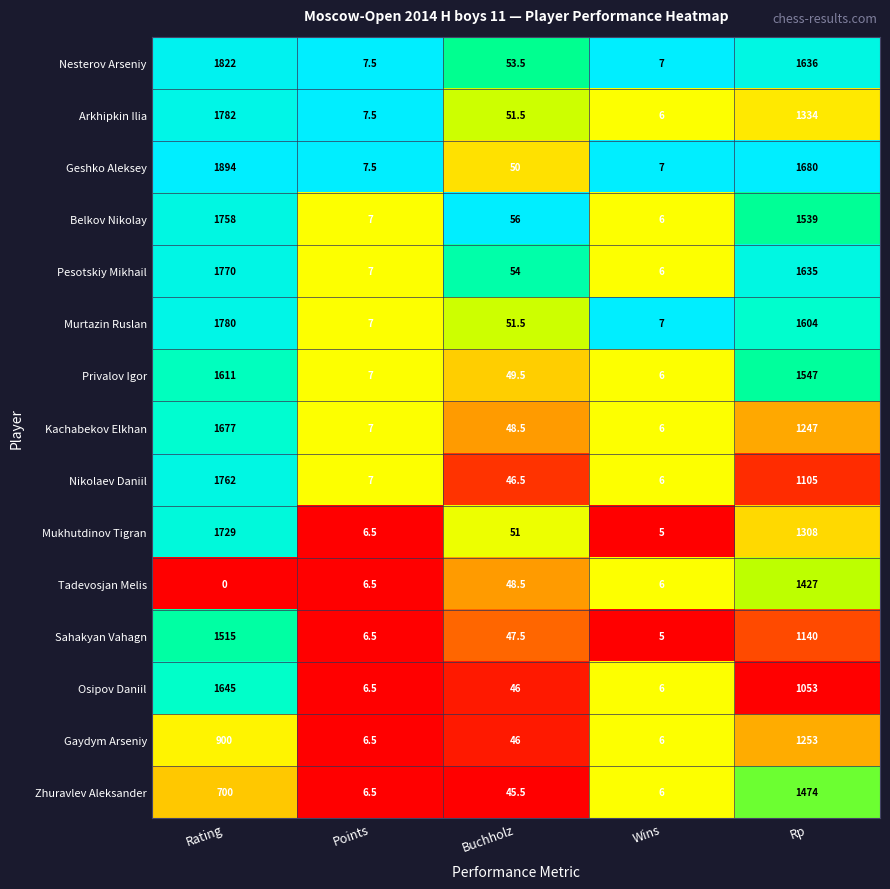

Which series changed the most between Points and Buchholz?

Belkov Nikolay